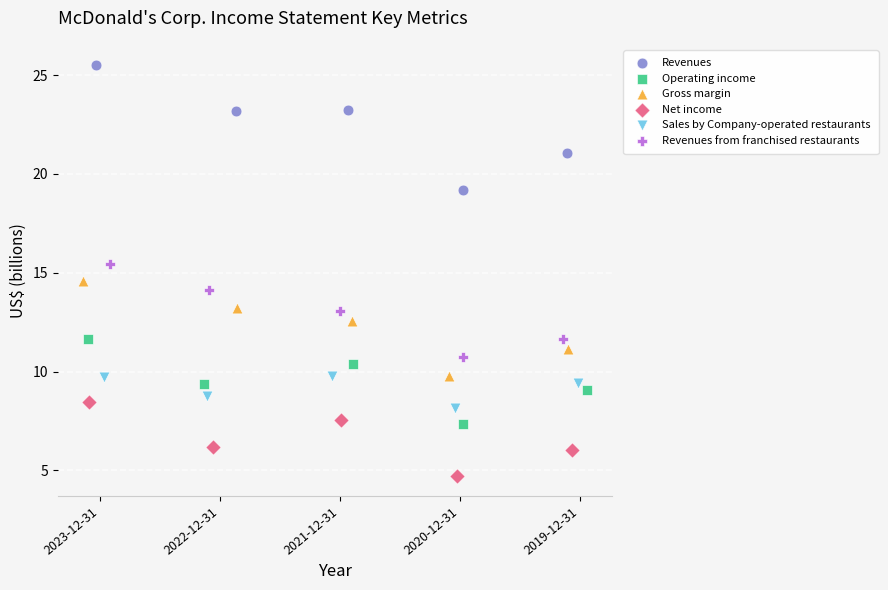

Which series has the widest spread of Y values?

Revenues